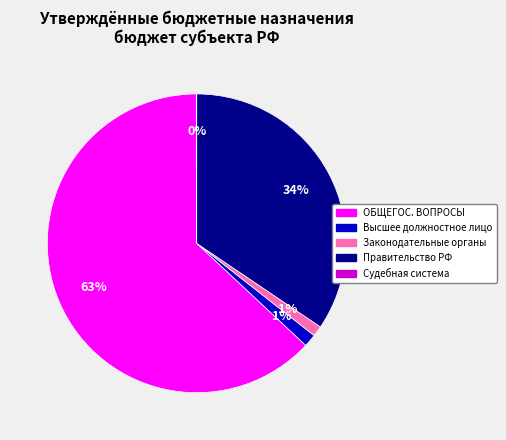

Between Высшее должностное лицо and Правительство РФ, which is larger?

Правительство РФ